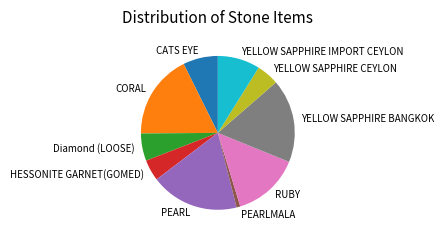

What is the ratio of the value at YELLOW SAPPHIRE CEYLON to the value at RUBY?

0.3